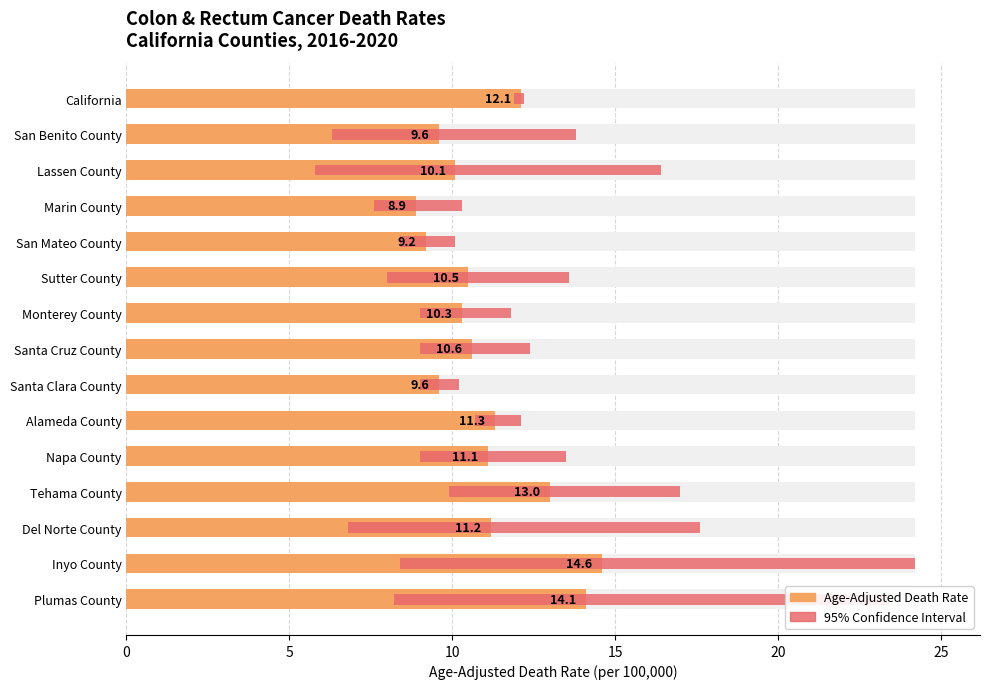

Reading left to right, list all the values displayed in this chart.

Age-Adjusted Death Rate: 12.1	9.6	10.1	8.9	9.2	10.5	10.3	10.6	9.6	11.3	11.1	13.0	11.2	14.6	14.1
95% Confidence Interval: 0.3	7.5	10.6	2.7	1.7	5.6	2.8	3.4	1.2	1.4	4.5	7.1	10.8	15.8	15.2